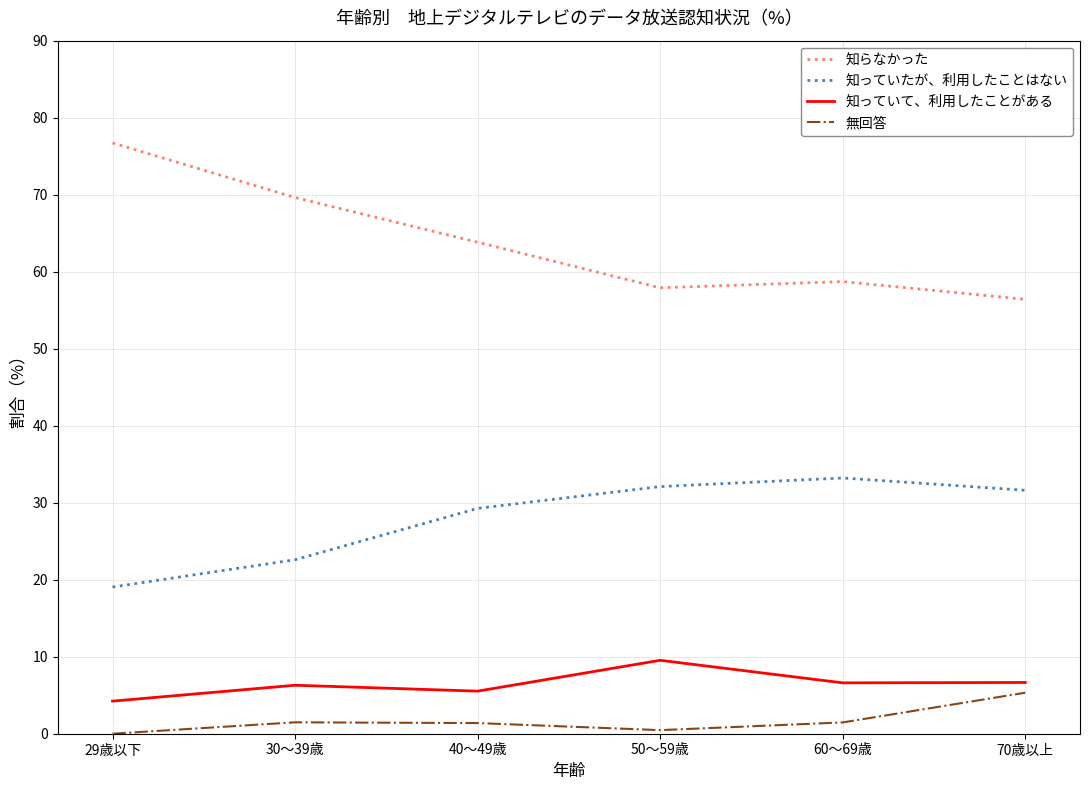

True or false: 知らなかった has more than 1 interior local peaks.

False